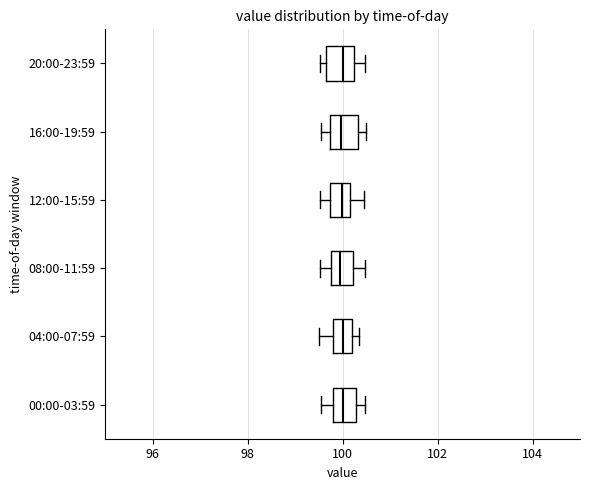

Where is the right edge of the box for 12:00-15:59 on the x-axis? The values are not printed on the chart, so give them approximately, as read against the axis.

100.2